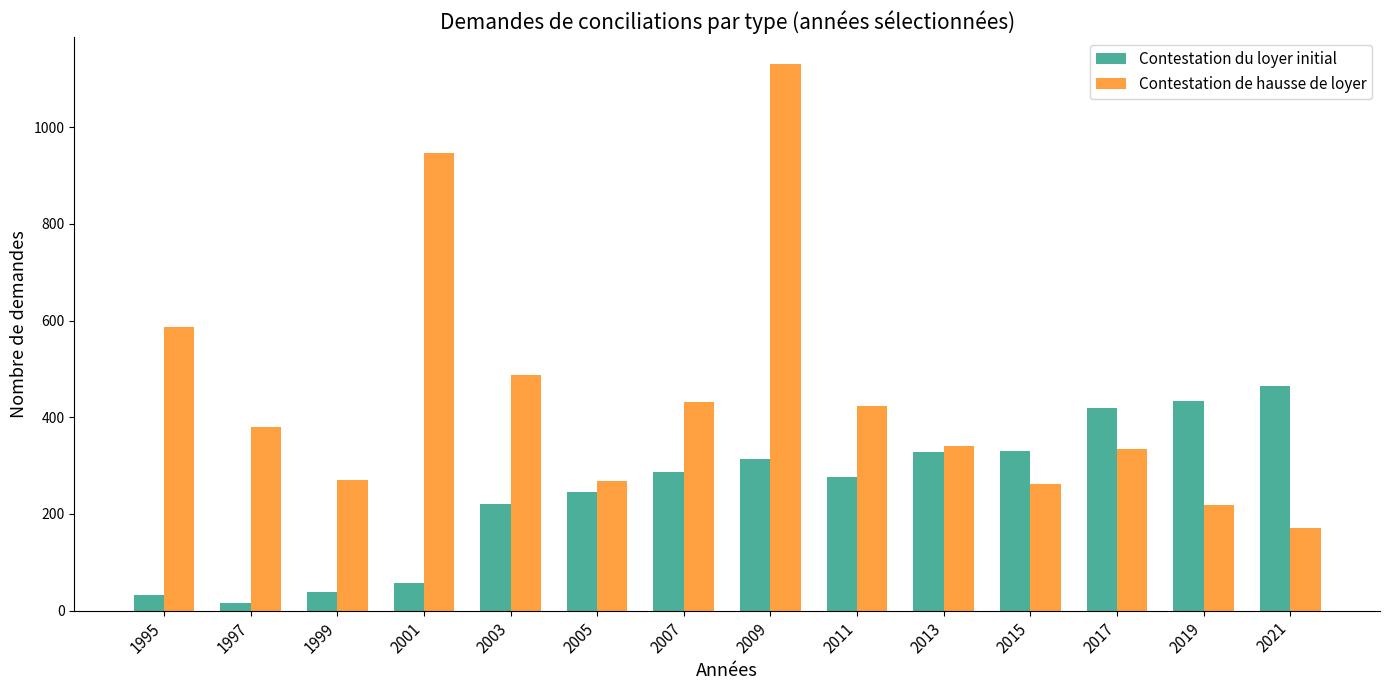

Which series has the widest spread of values?

Contestation de hausse de loyer